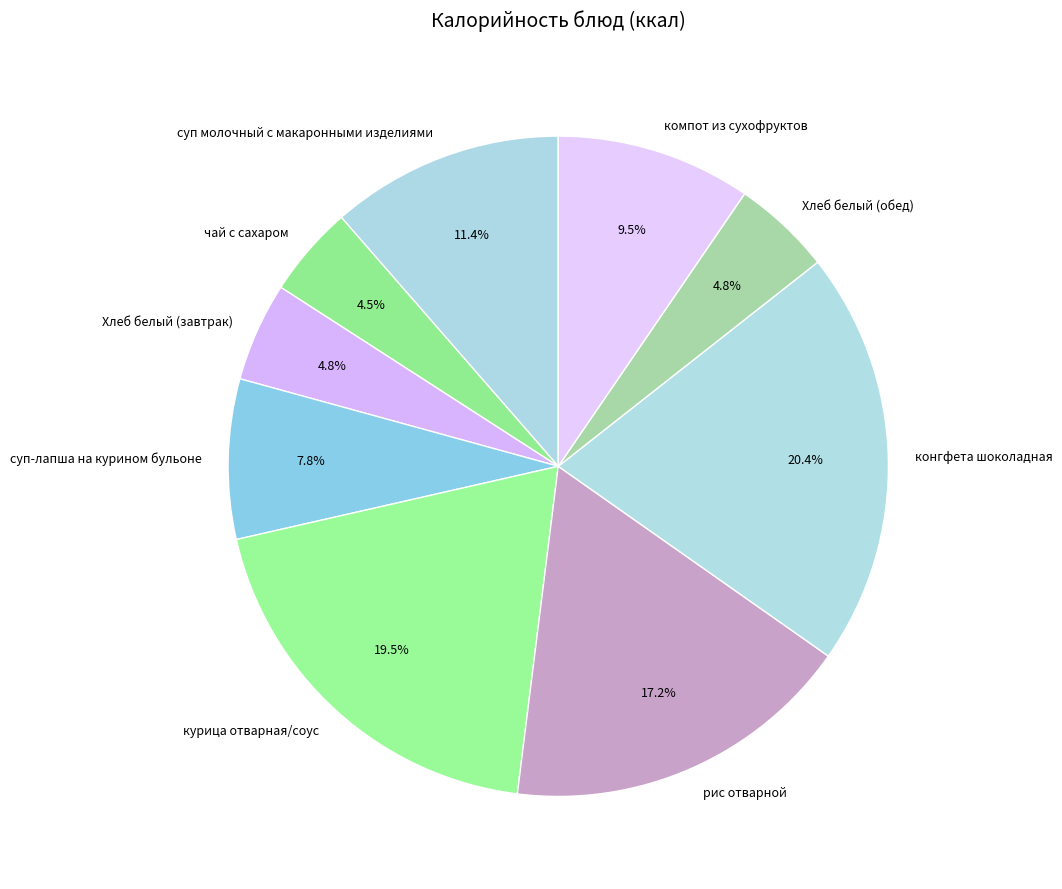

How many slices are in this pie chart?

9